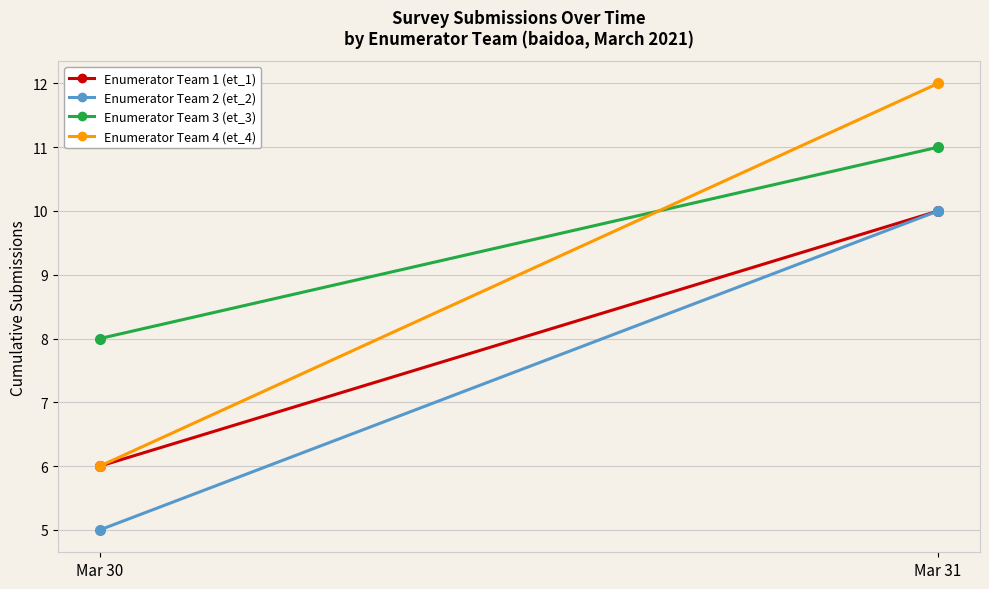

What is the sum of the Enumerator Team 1 (et_1) values at Mar 30 and Mar 31?

16